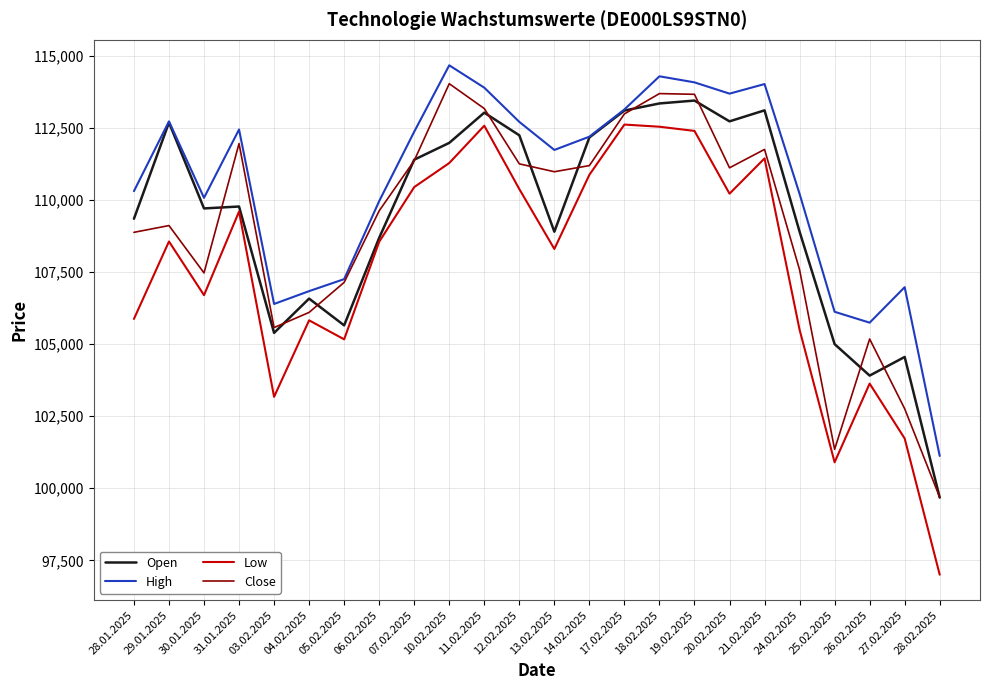

True or false: High and Low cross at least once.

False